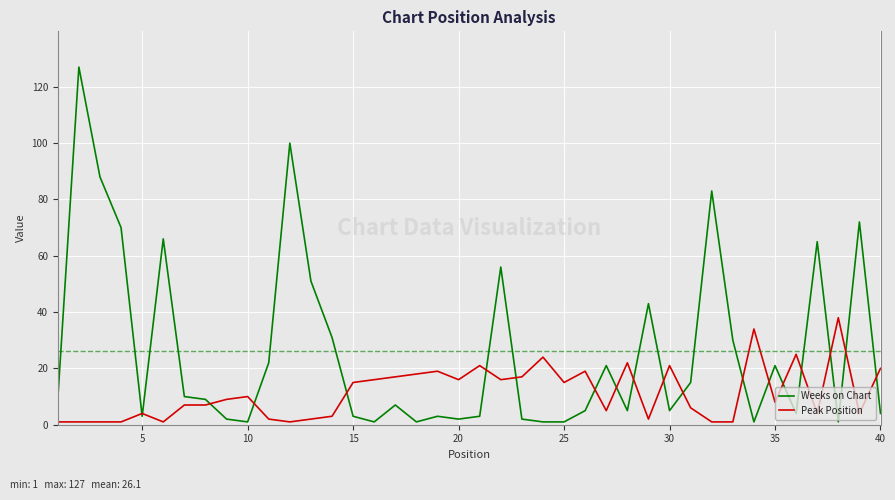

After their last crossing, which series has the higher values: Peak Position or Weeks on Chart?

Peak Position